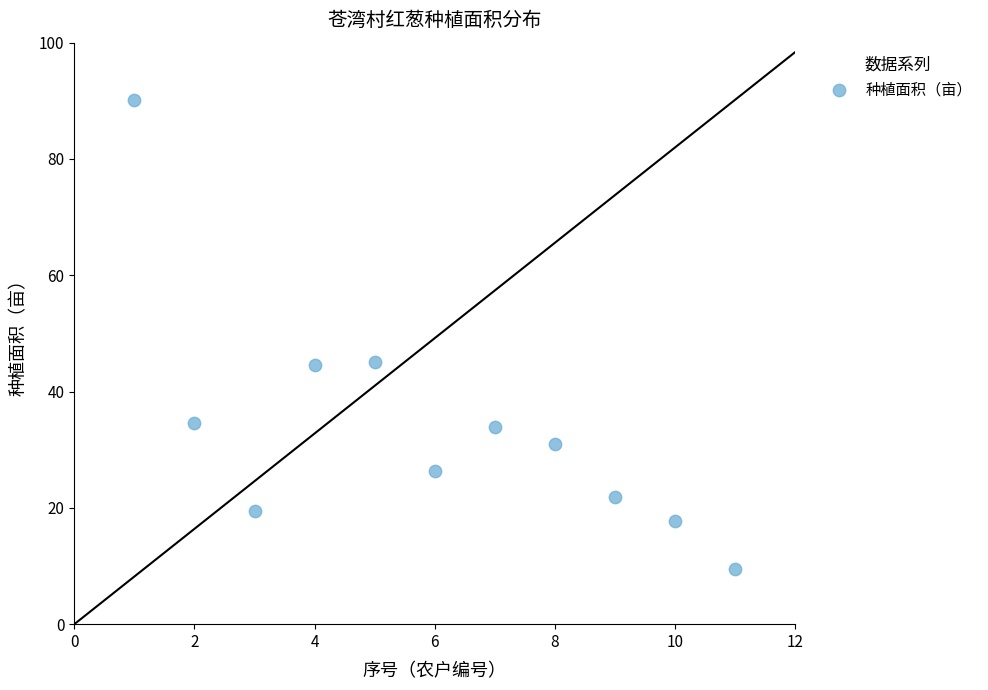

What is the average X value?

6.0